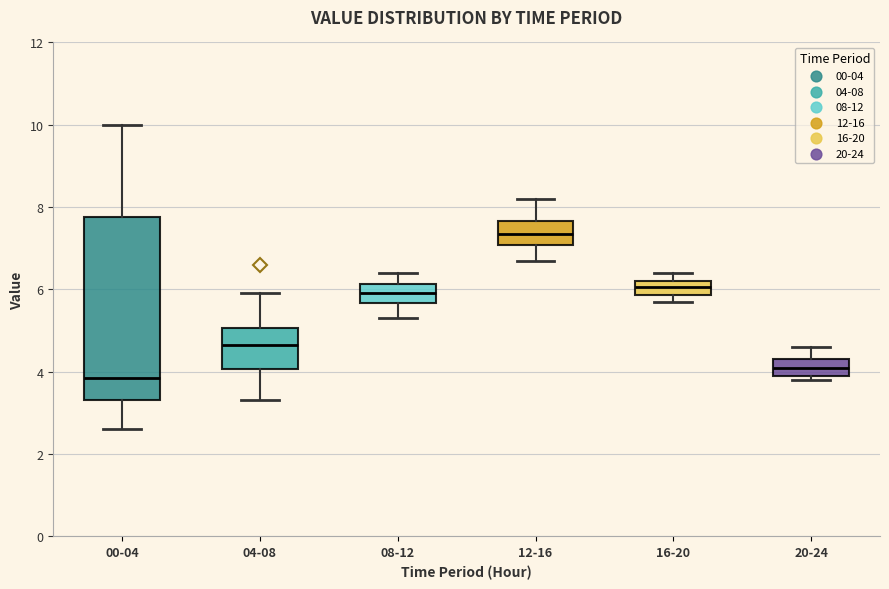

Reading left to right, transcribe this box plot: for each box, give where its median line is, the range the box spans, and where its two whiskers end, as read against the y-axis. The values are not printed on the chart, so give them approximately, as read against the axis.

00-04: median 3.8, box 3.4 to 7.8, whiskers 2.6 to 10.0
04-08: median 4.6, box 4.0 to 5.0, whiskers 3.4 to 6.0
08-12: median 6.0, box 5.6 to 6.2, whiskers 5.4 to 6.4
12-16: median 7.4, box 7.0 to 7.6, whiskers 6.8 to 8.2
16-20: median 6.0, box 5.8 to 6.2, whiskers 5.8 (below the box's lower edge) to 6.4
20-24: median 4.2, box 4.0 to 4.4, whiskers 3.8 to 4.6